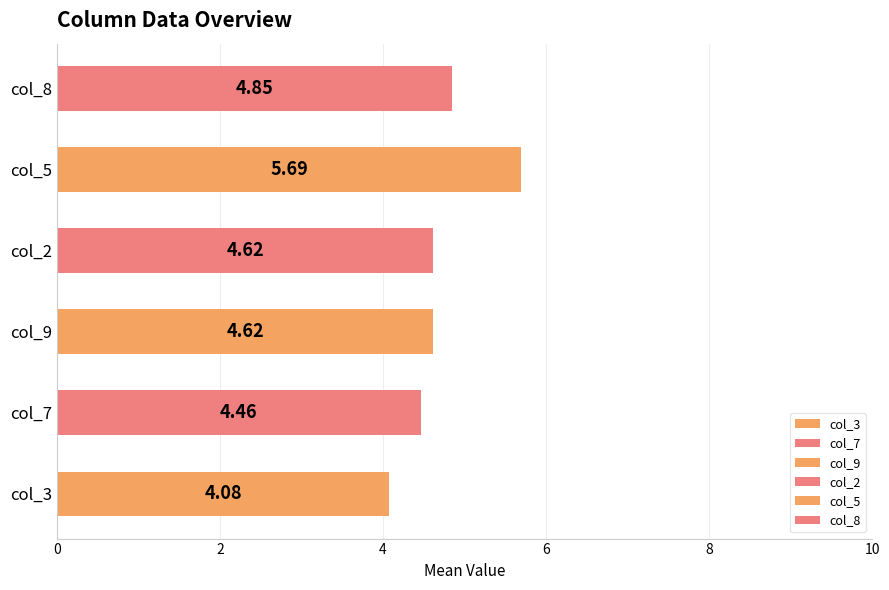

True or false: col_7 has a value of 3 at 4.

False